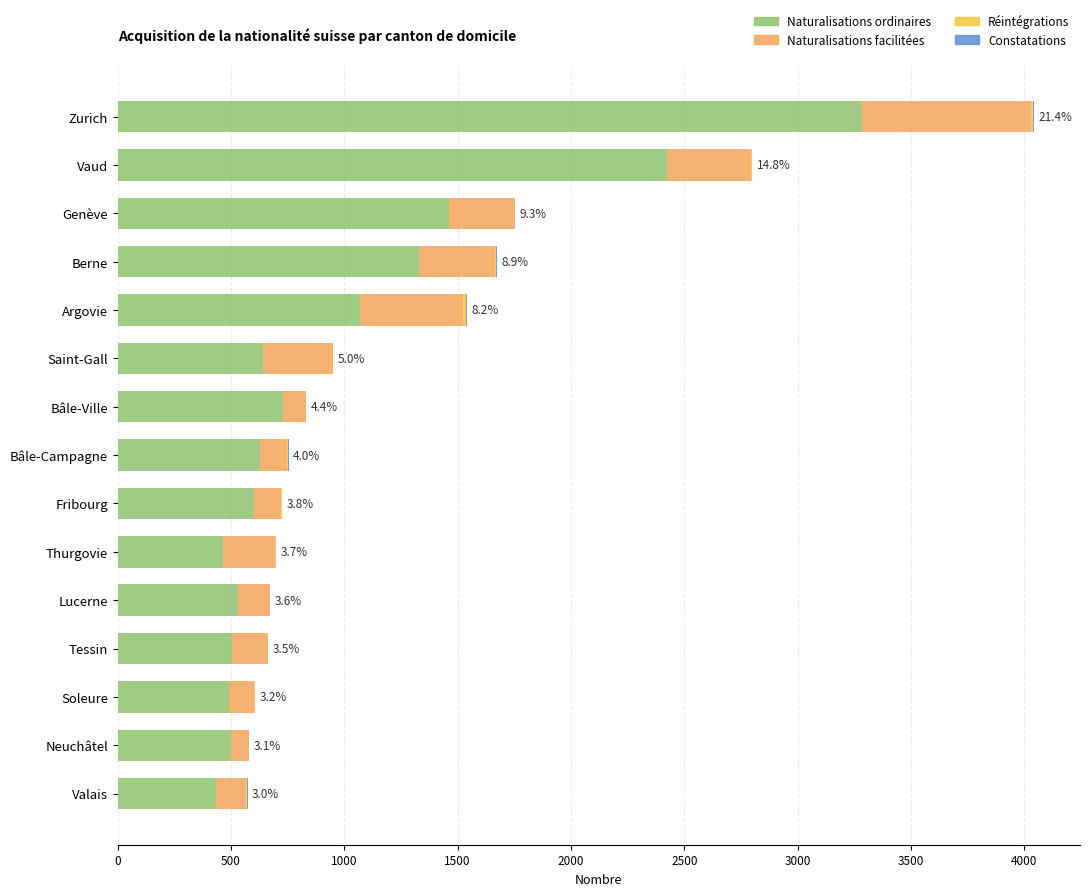

The value of Naturalisations ordinaires at Fribourg is 601. True or false?

True